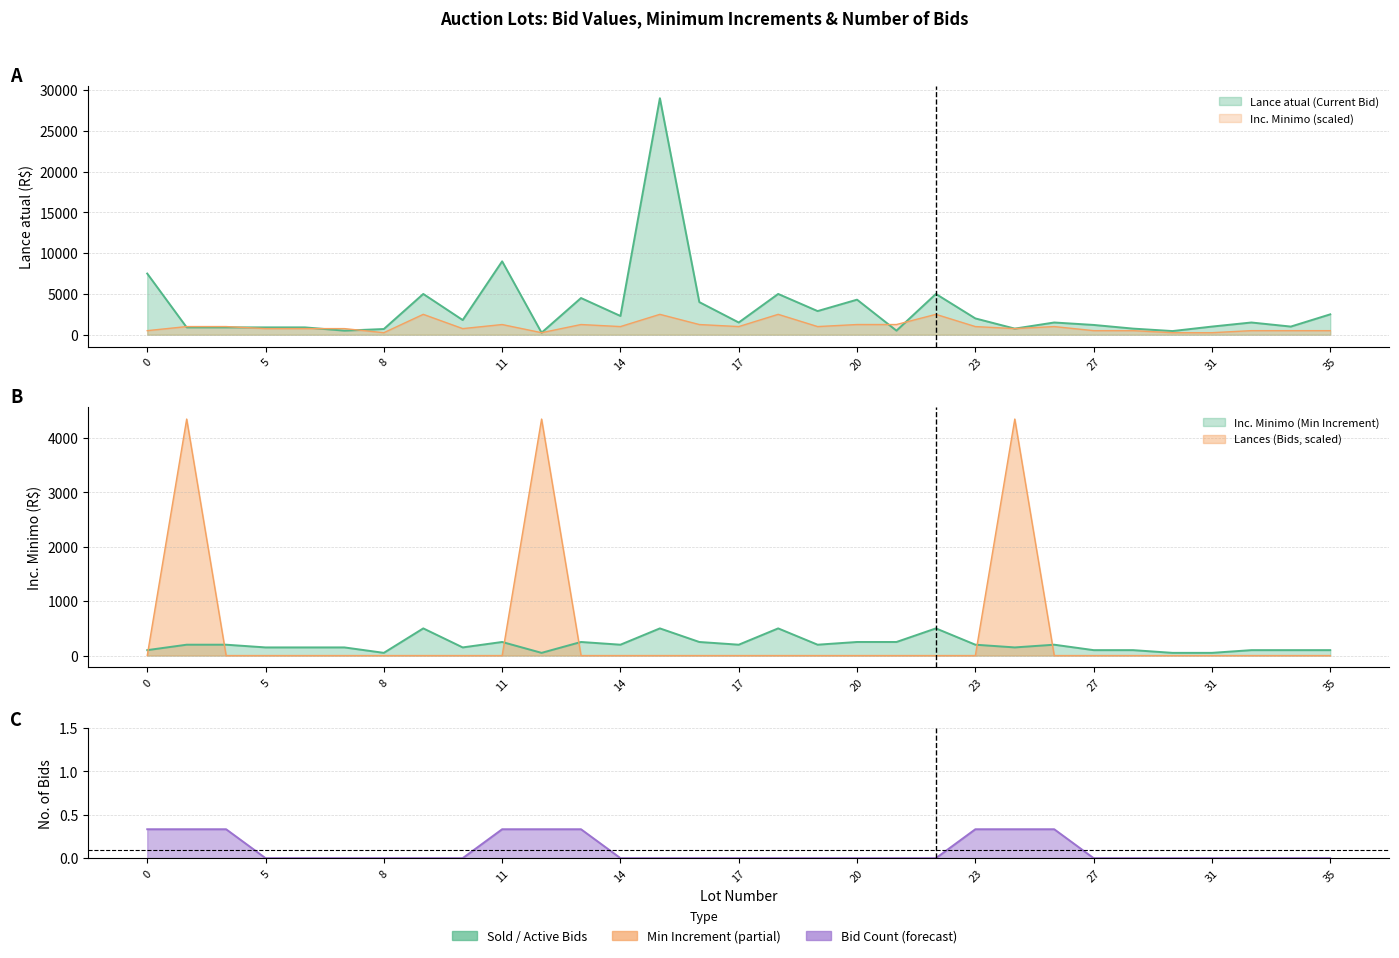

How many times do Inc. Minimo (Min Increment) and Lances (Bids) cross each other?

6